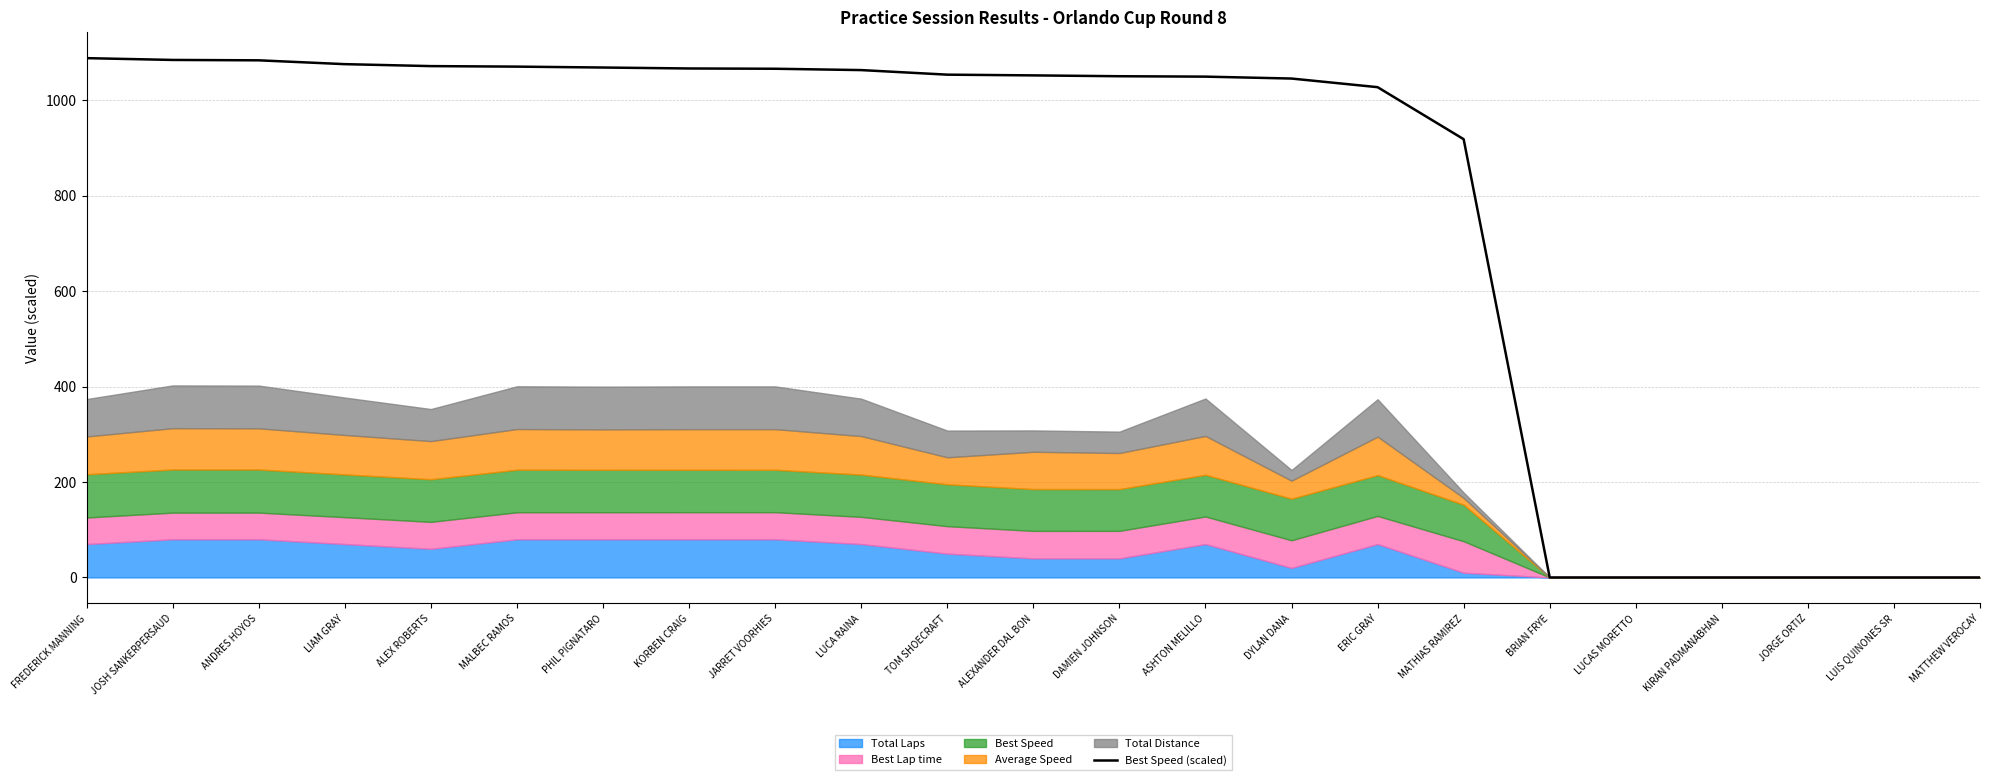

List the labels in order of value, smallest first.

BRIAN FRYE, LUCAS MORETTO, KIRAN PADMANABHAN, JORGE ORTIZ, LUIS QUINONES SR, MATTHEW VEROCAY, MATHIAS RAMIREZ, ERIC GRAY, DYLAN DANA, ASHTON MELILLO, DAMIEN JOHNSON, ALEXANDER DAL BON, TOM SHOECRAFT, LUCA RAINA, JARRET VOORHIES, KORBEN CRAIG, PHIL PIGNATARO, MALBEC RAMOS, ALEX ROBERTS, LIAM GRAY, ANDRES HOYOS, JOSH SANKERPERSAUD, FREDERICK MANNING